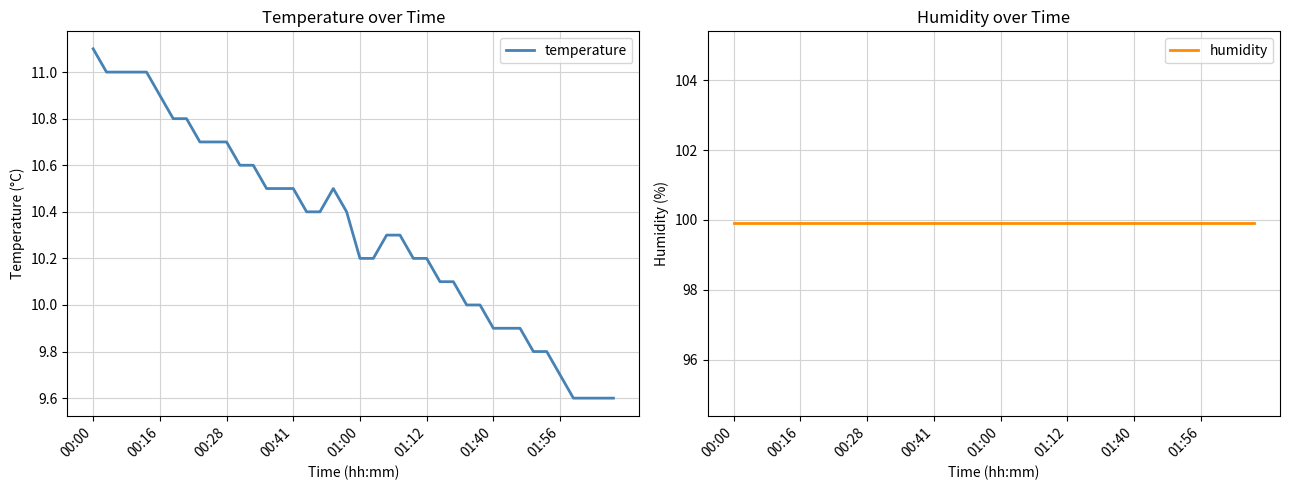

What is the maximum value for temperature?

11.1